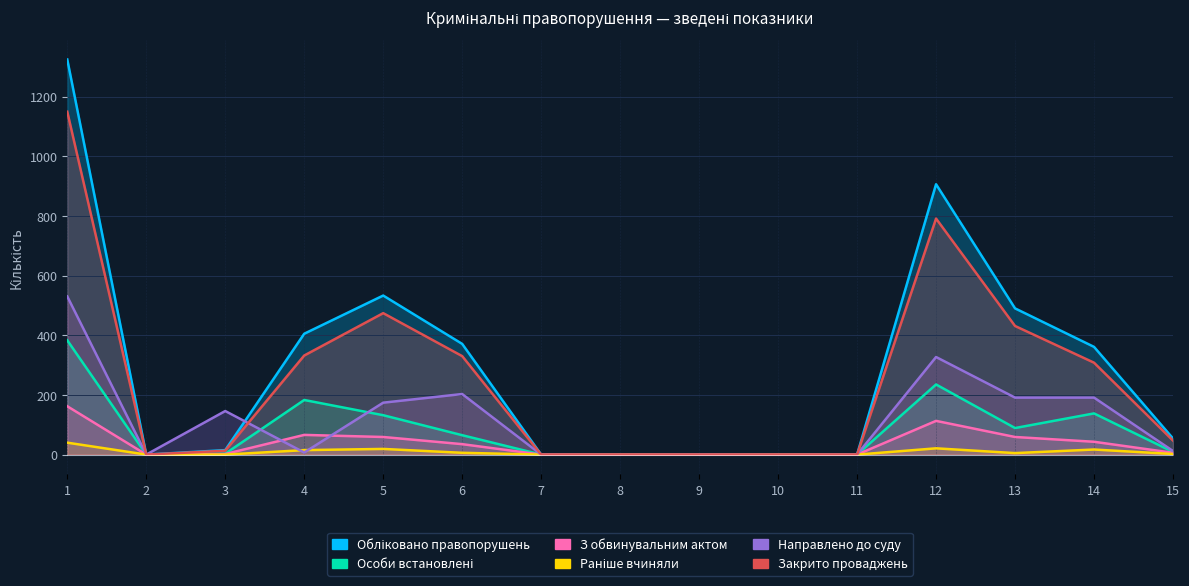

Which has a higher value, 13 or 5?

5